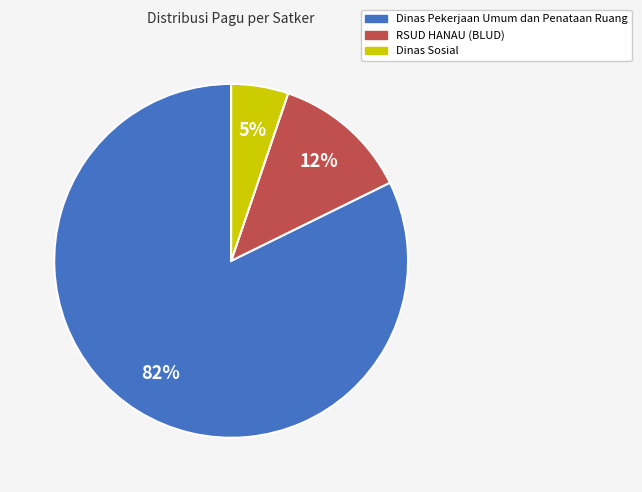

Does any single category account for the majority?

Yes